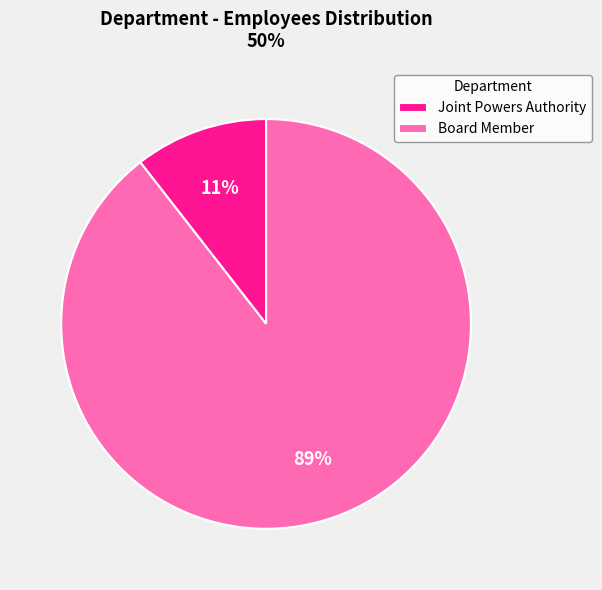

Is the sum of Joint Powers Authority and Board Member greater than half?

Yes